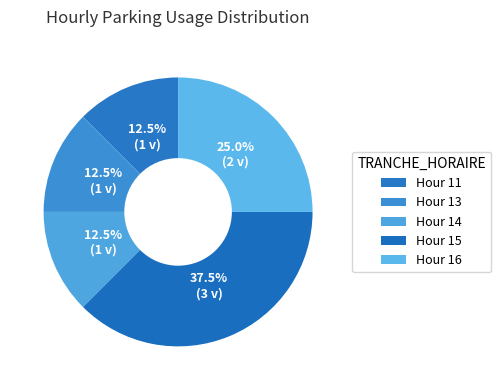

Count the number of slices in the pie.

5